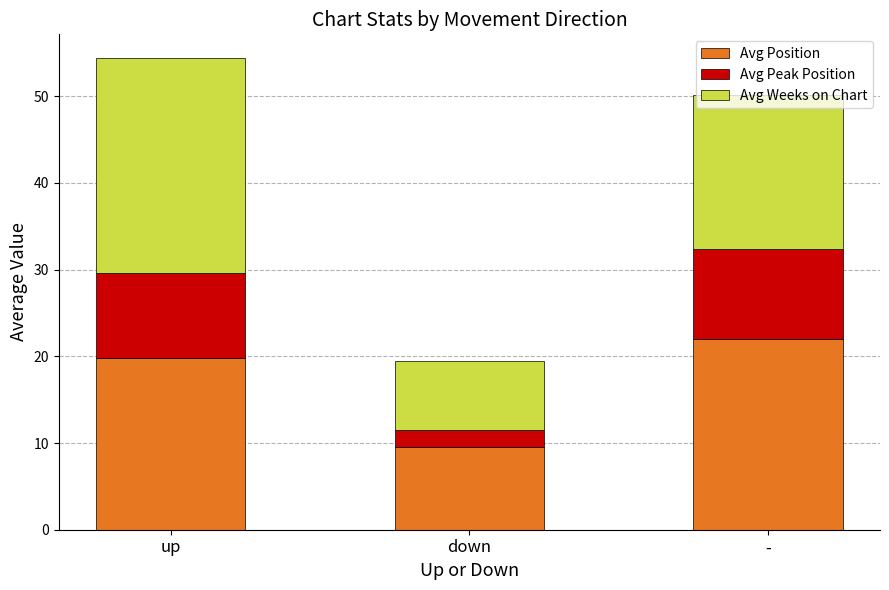

What is the total value across all series at -?

50.2